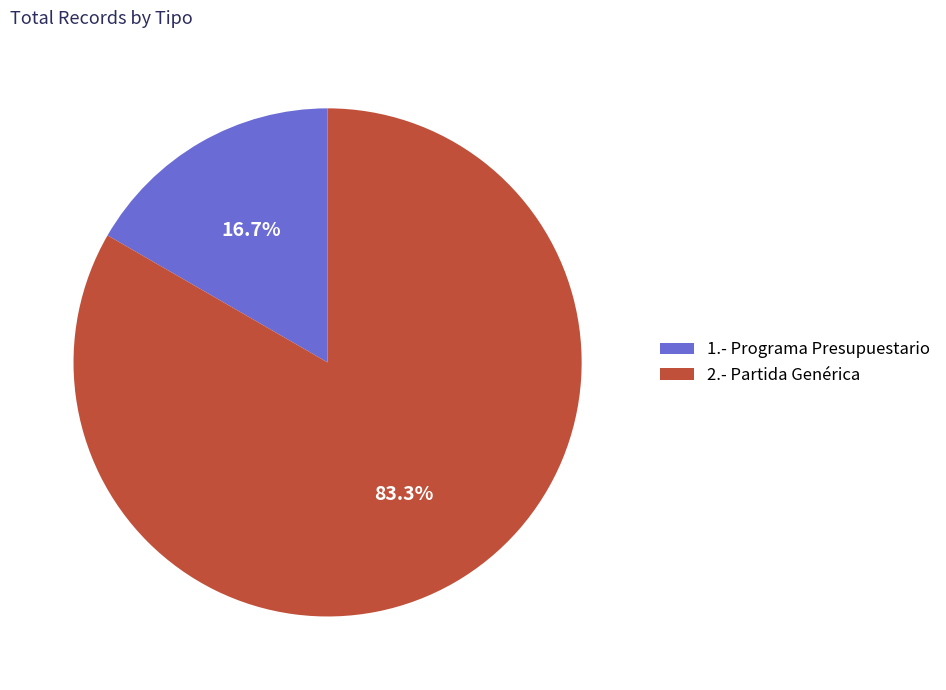

The 1.- Programa Presupuestario slice represents 17% of the pie. True or false?

True